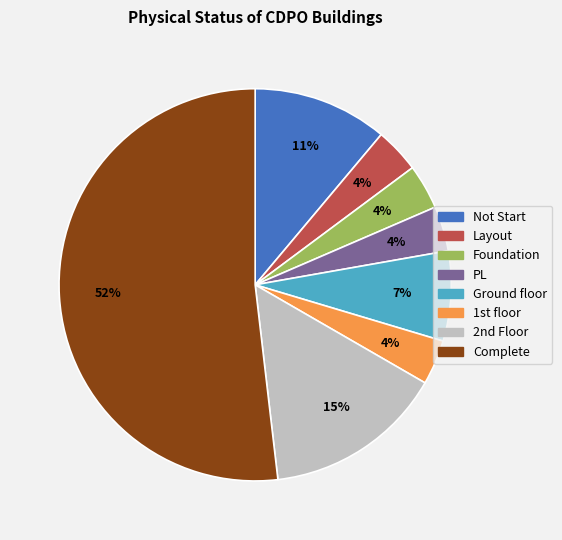

How many slices are in this pie chart?

8